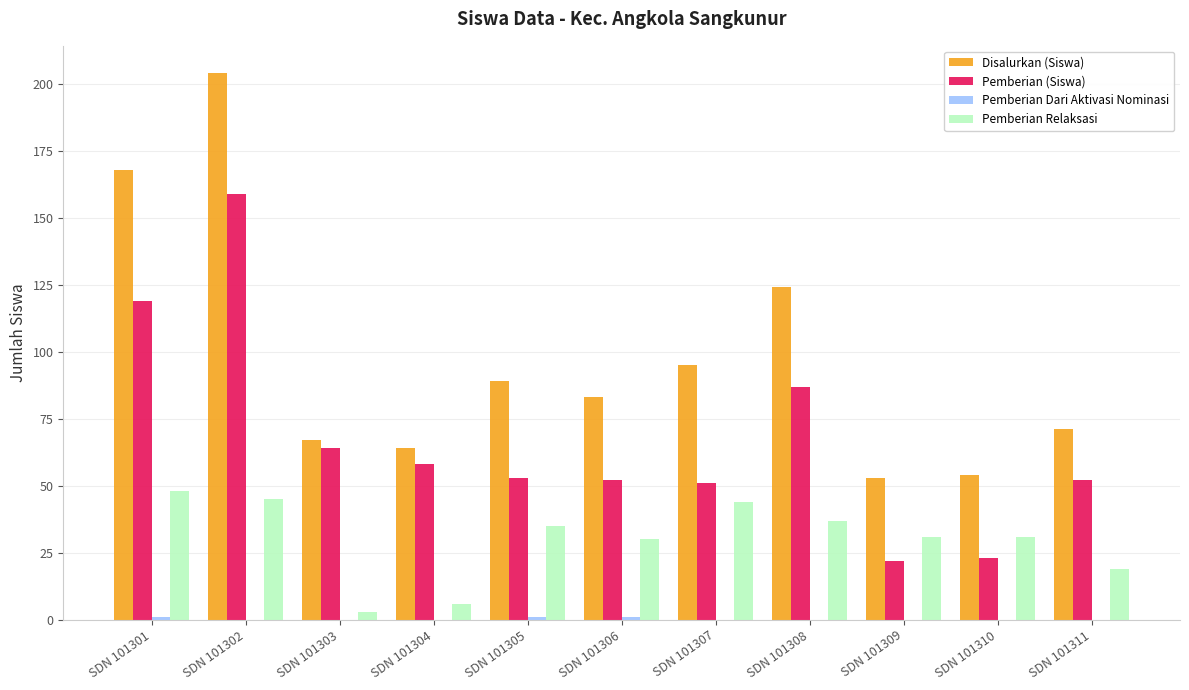

At which category is the sum across all series the highest?

SDN 101302